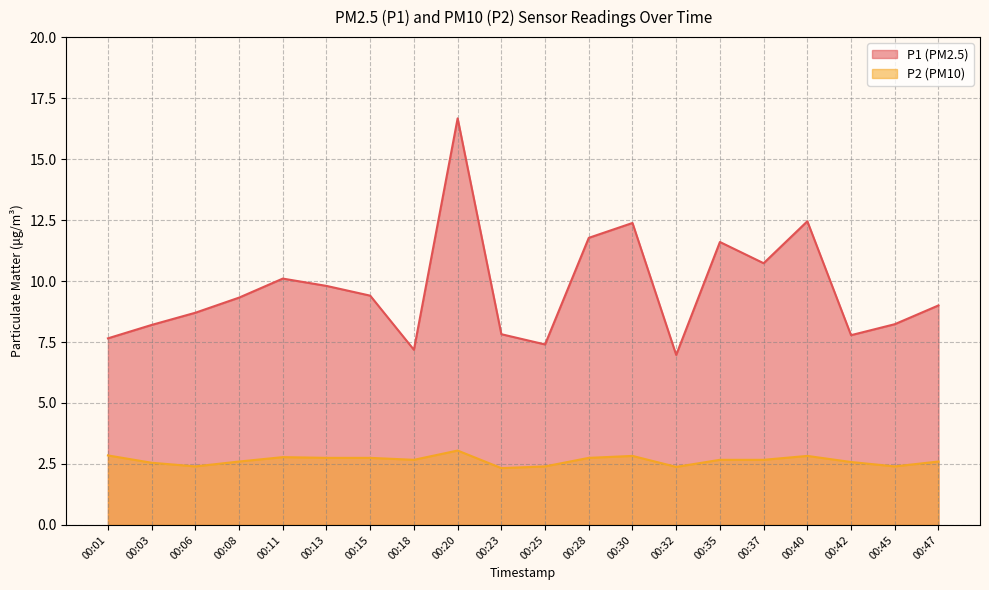

True or false: P1 has a value of 8.2 at 00:45.

True